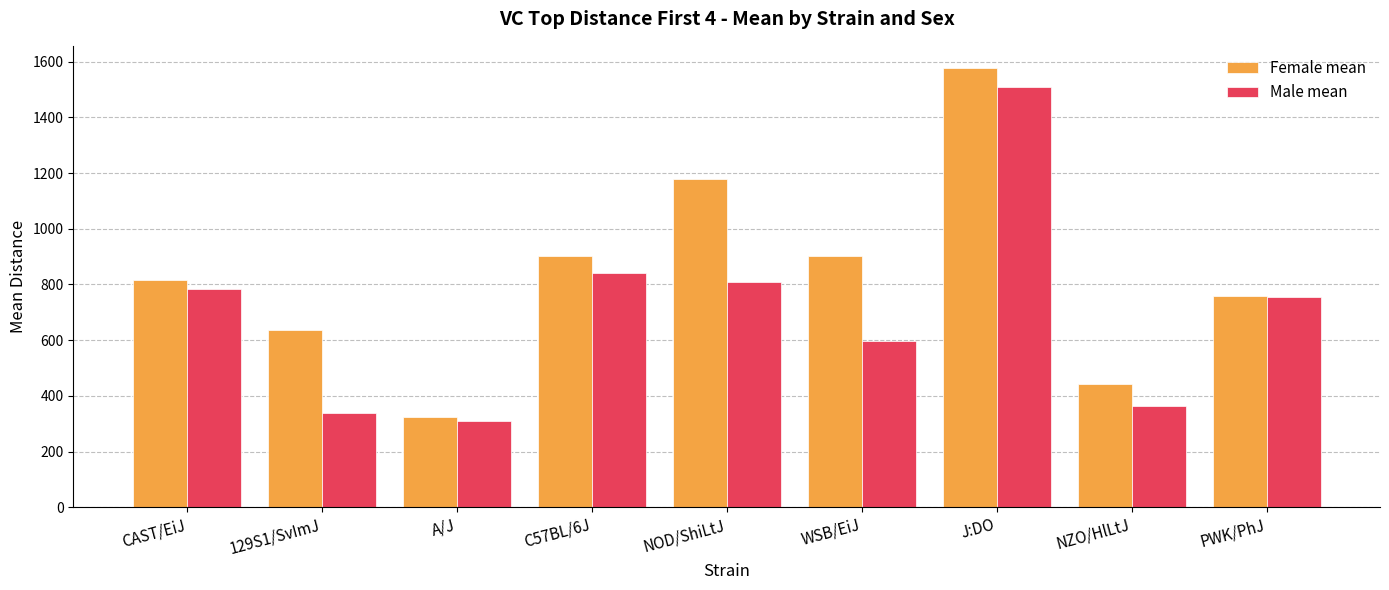

Is it true that Female mean equals 2206 at J:DO?

False